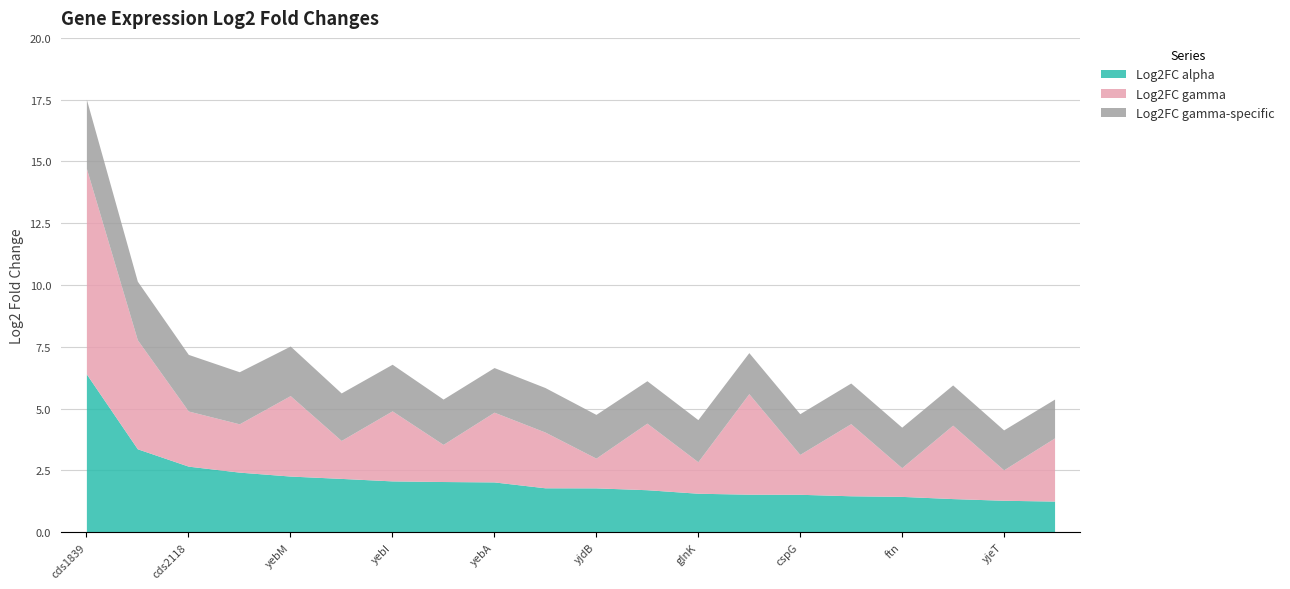

At which label does Log2FC gamma reach its peak?

cds1839